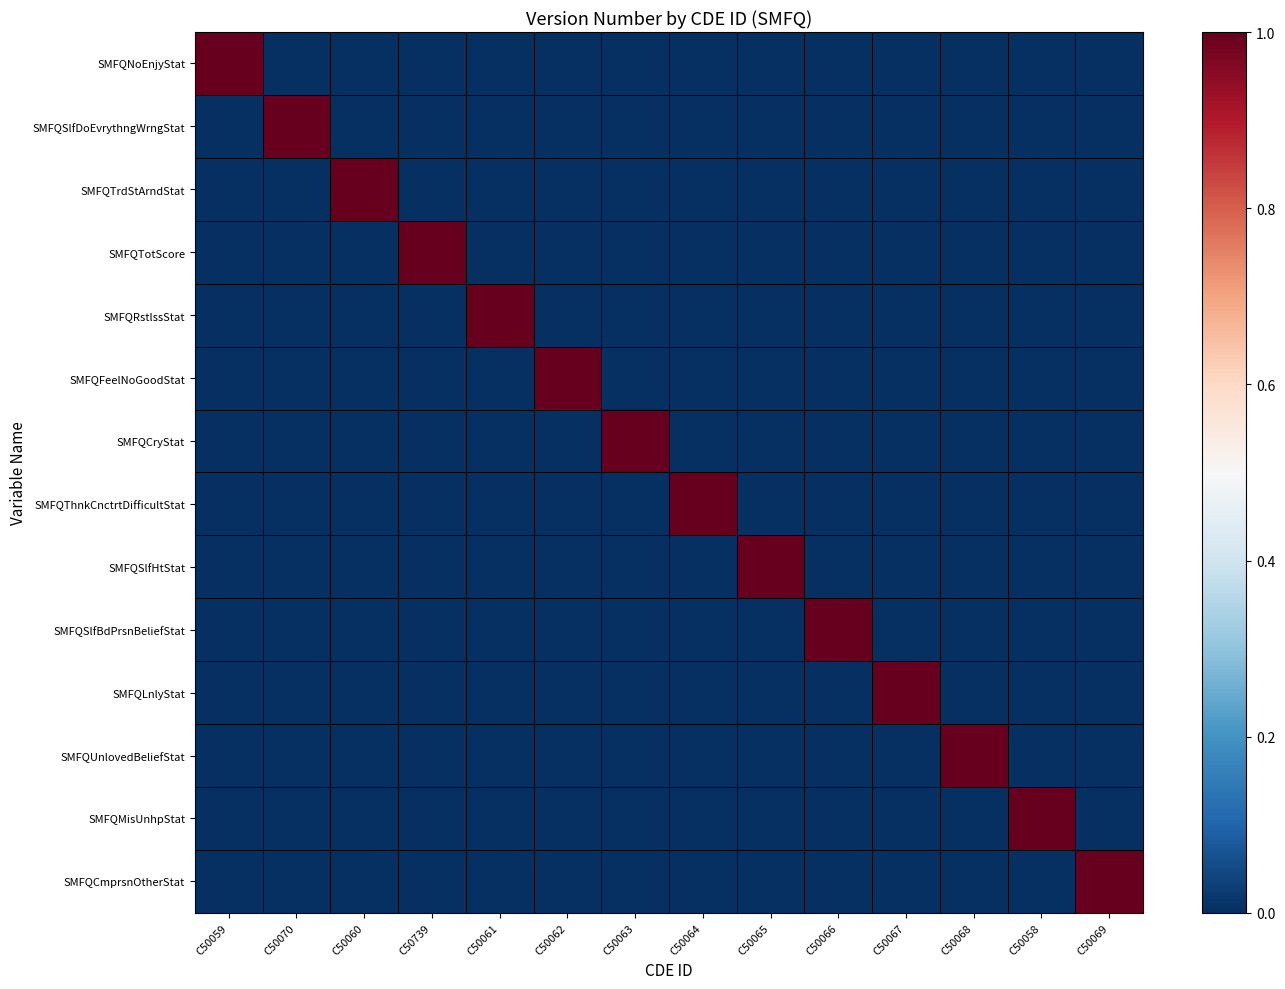

List the series in order of their peak value, highest first.

SMFQNoEnjyStat, SMFQSlfDoEvrythngWrngStat, SMFQTrdStArndStat, SMFQTotScore, SMFQRstlssStat, SMFQFeelNoGoodStat, SMFQCryStat, SMFQThnkCnctrtDifficultStat, SMFQSlfHtStat, SMFQSlfBdPrsnBeliefStat, SMFQLnlyStat, SMFQUnlovedBeliefStat, SMFQMisUnhpStat, SMFQCmprsnOtherStat